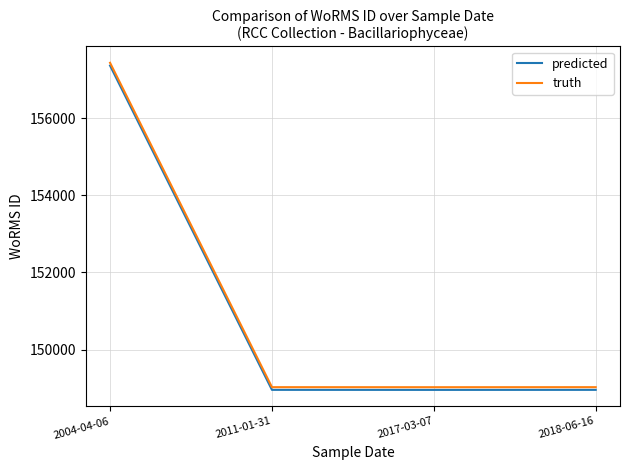

True or false: predicted has more than 2 interior local peaks.

False